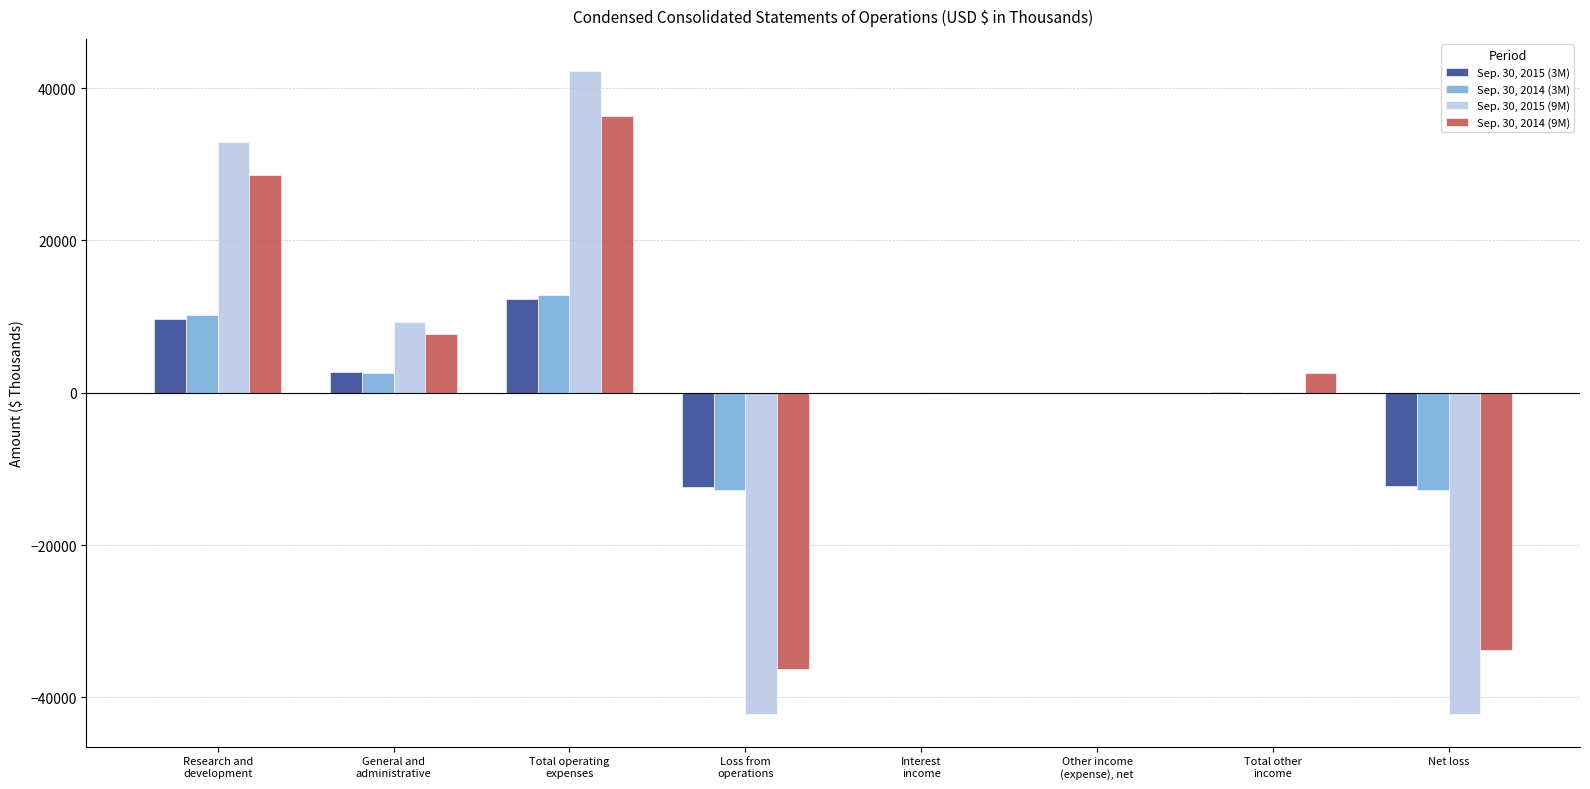

What are all the series names shown in the legend?

Sep. 30, 2015 (3M), Sep. 30, 2014 (3M), Sep. 30, 2015 (9M), Sep. 30, 2014 (9M)